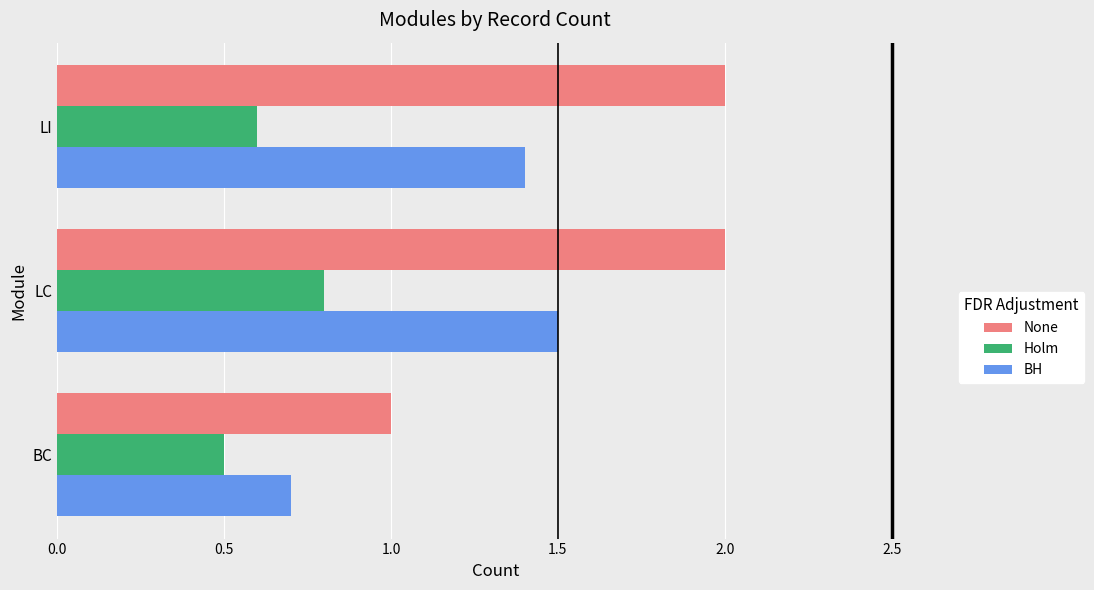

At which category does the chart reach its minimum across all series?

BC